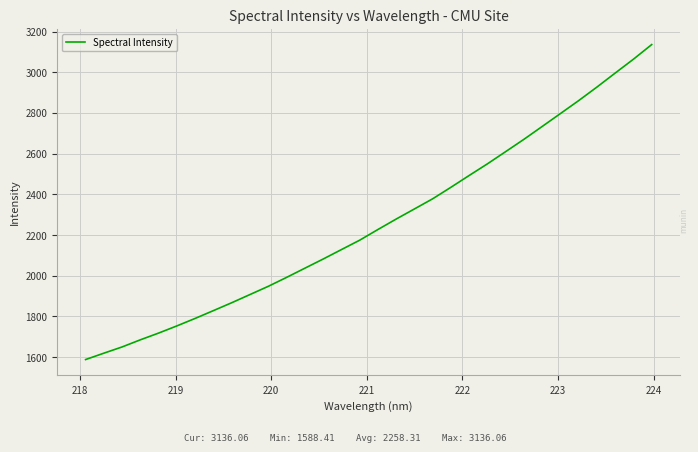

What is the minimum value shown in the chart?

1588.4